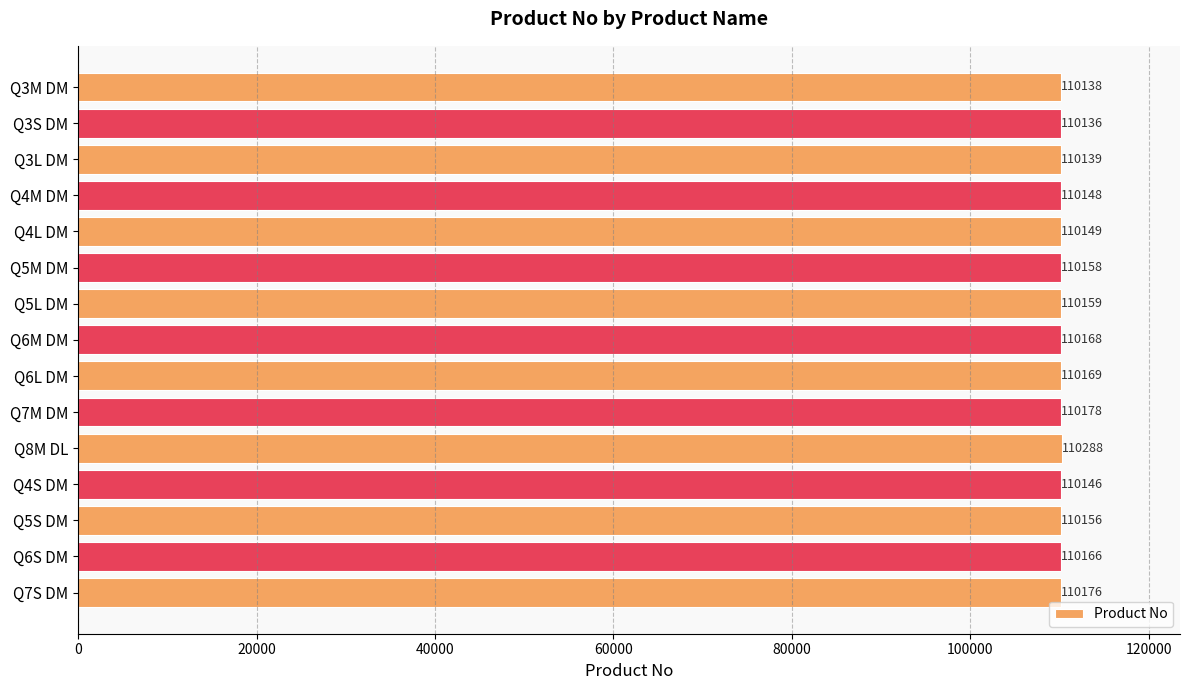

Reading top to bottom, list all the values displayed in this chart.

110138	110136	110139	110148	110149	110158	110159	110168	110169	110178	110288	110146	110156	110166	110176